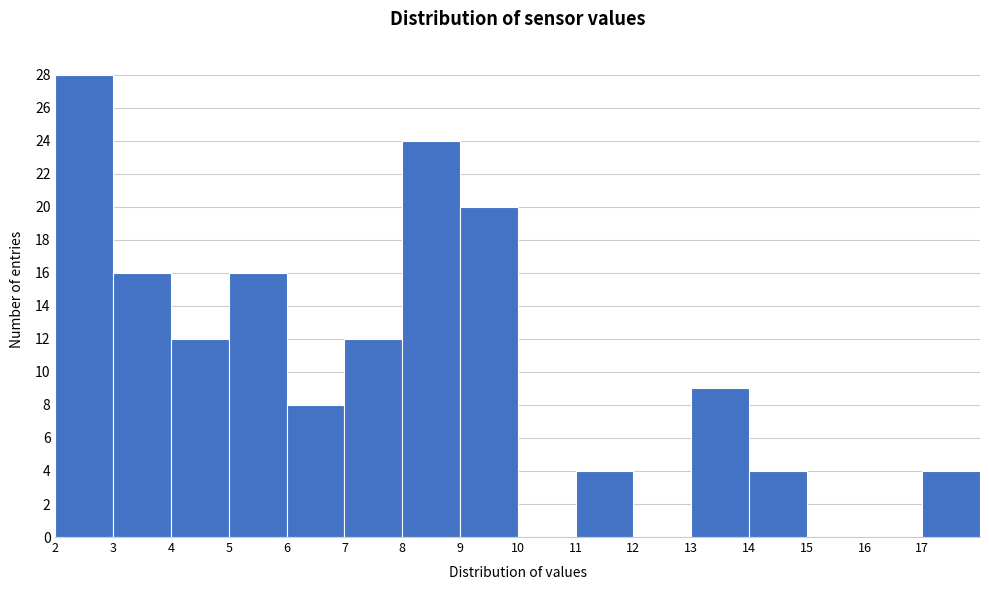

Reading left to right, transcribe this chart: for each bar, give the range it covers on the x-axis and its height. The values are not printed on the chart, so give them approximately, as read against the axis.

2 to 3: 28
3 to 4: 16
4 to 5: 12
5 to 6: 16
6 to 7: 8
7 to 8: 12
8 to 9: 24
9 to 10: 20
10 to 11: 0
11 to 12: 4
12 to 13: 0
13 to 14: 9
14 to 15: 4
15 to 16: 0
16 to 17: 0
17 to 18: 4